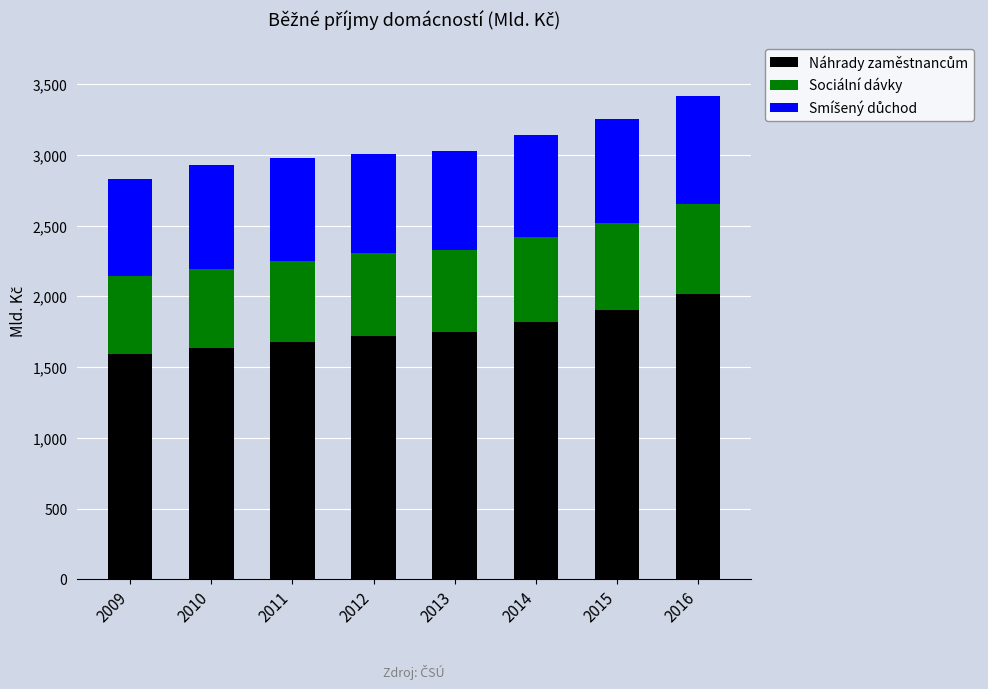

Which series has the largest total across all categories?

Náhrady zaměstnancům